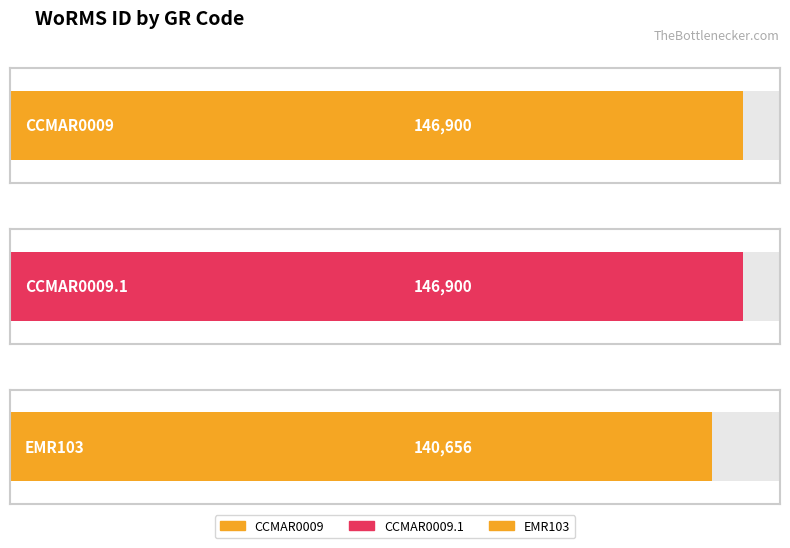

The value at EMR103 is 140656. True or false?

True